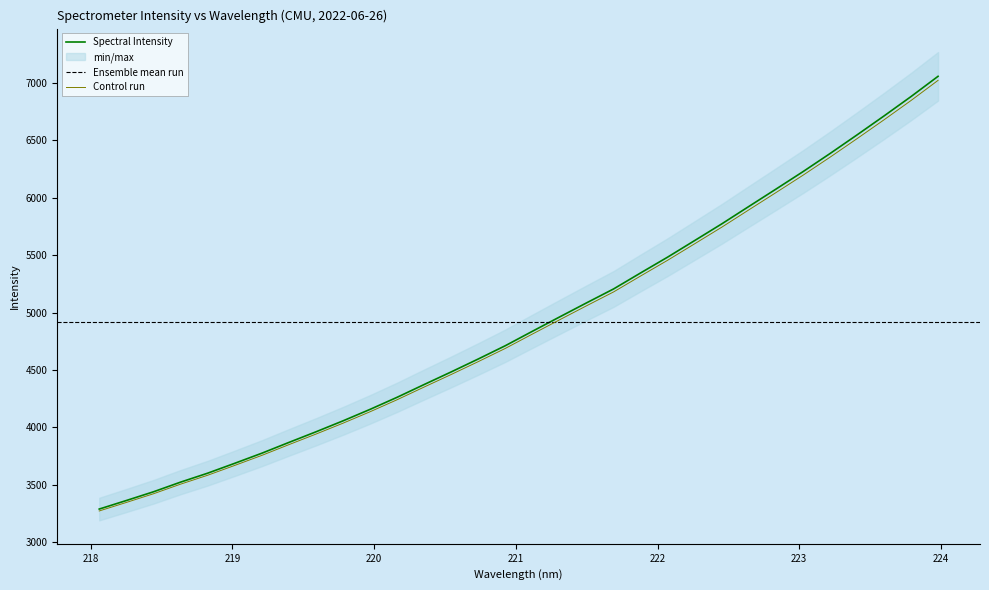

How many values are below 4836?

16